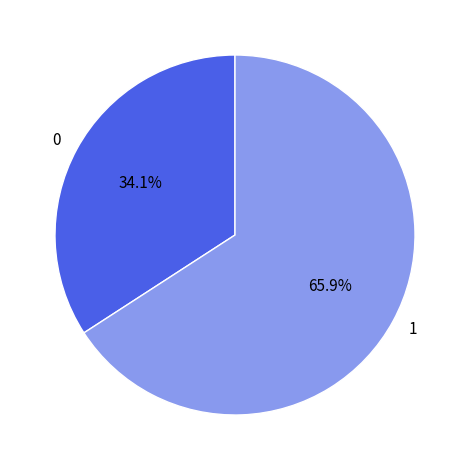

What is the largest slice in the pie chart?

1